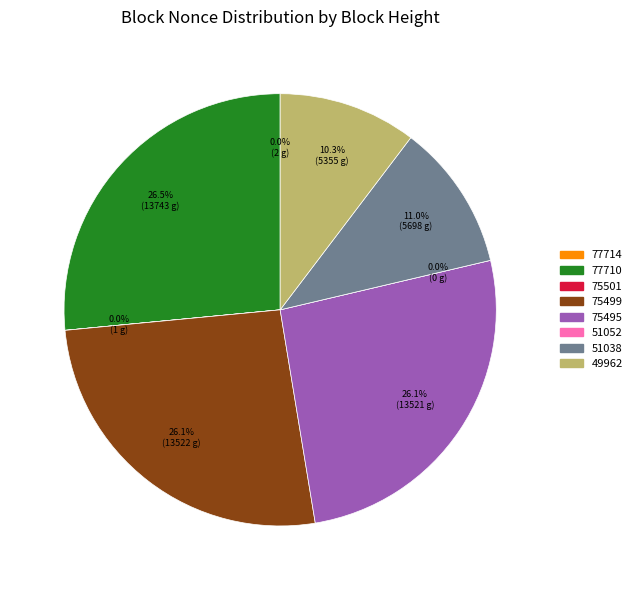

Count the number of slices in the pie.

8